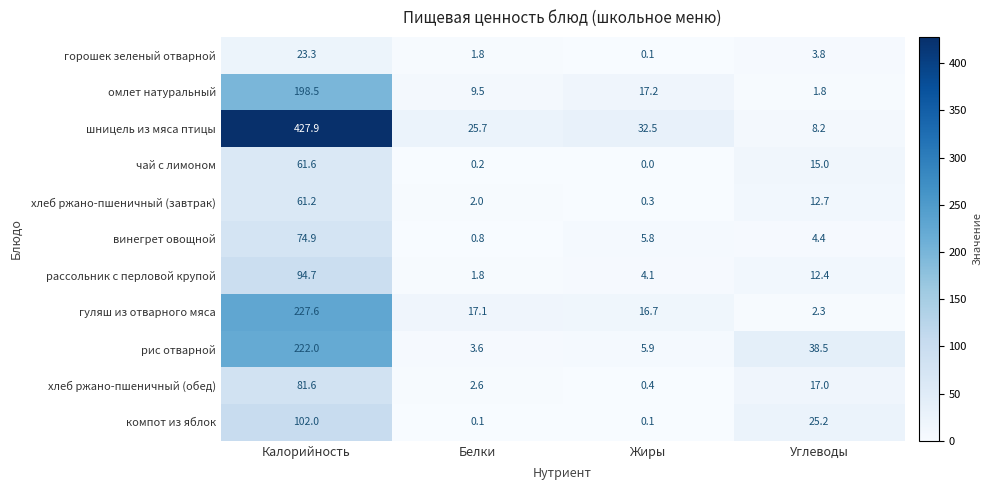

What is the difference between the second highest and minimum values in the горошек зеленый отварной series?

3.7